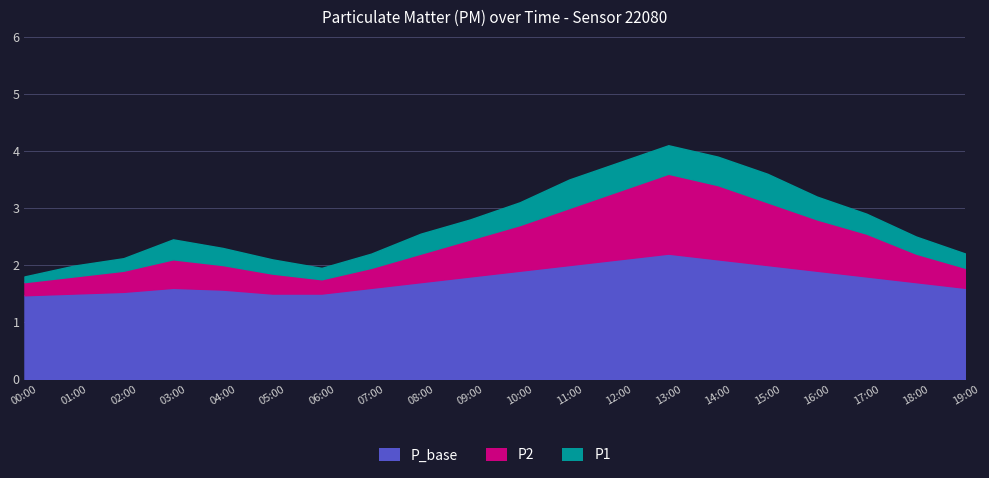

True or false: P1 and P2 cross at least once.

False